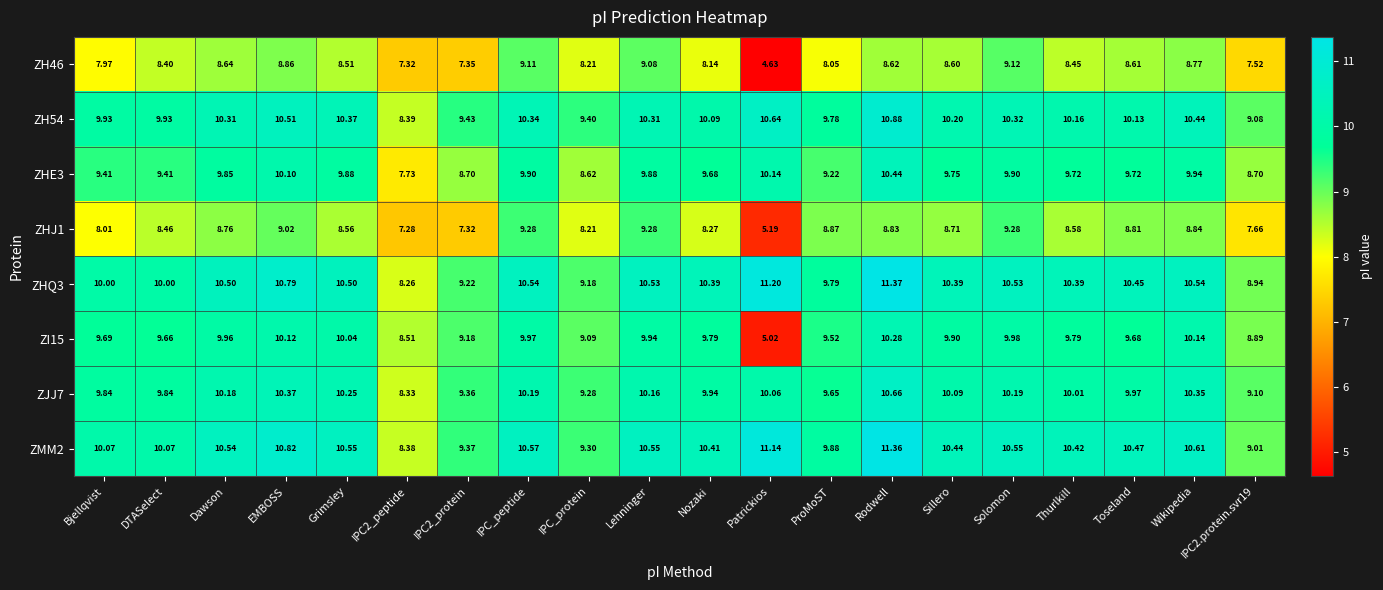

At which category is the sum across all series the highest?

Rodwell